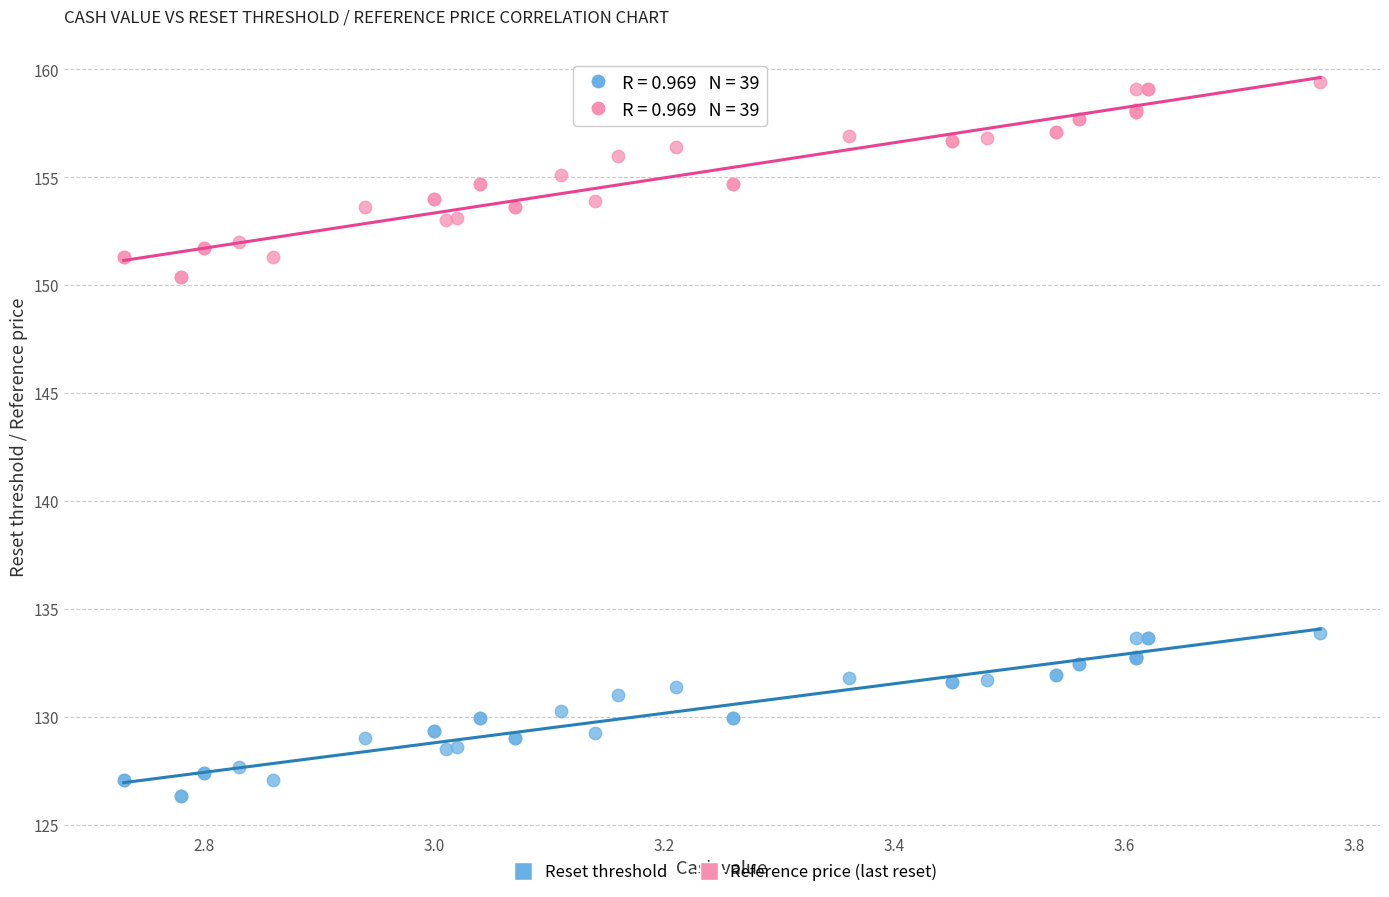

Which series contains the lowest Y value?

Reset threshold